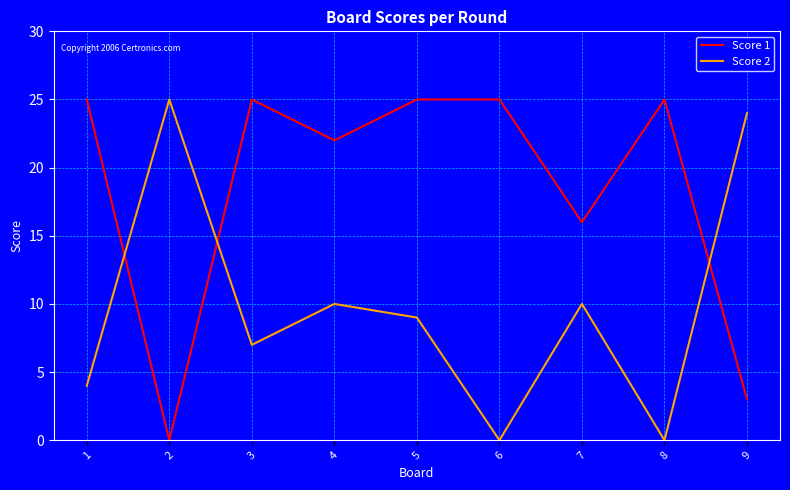

How many lines are shown in the chart?

2